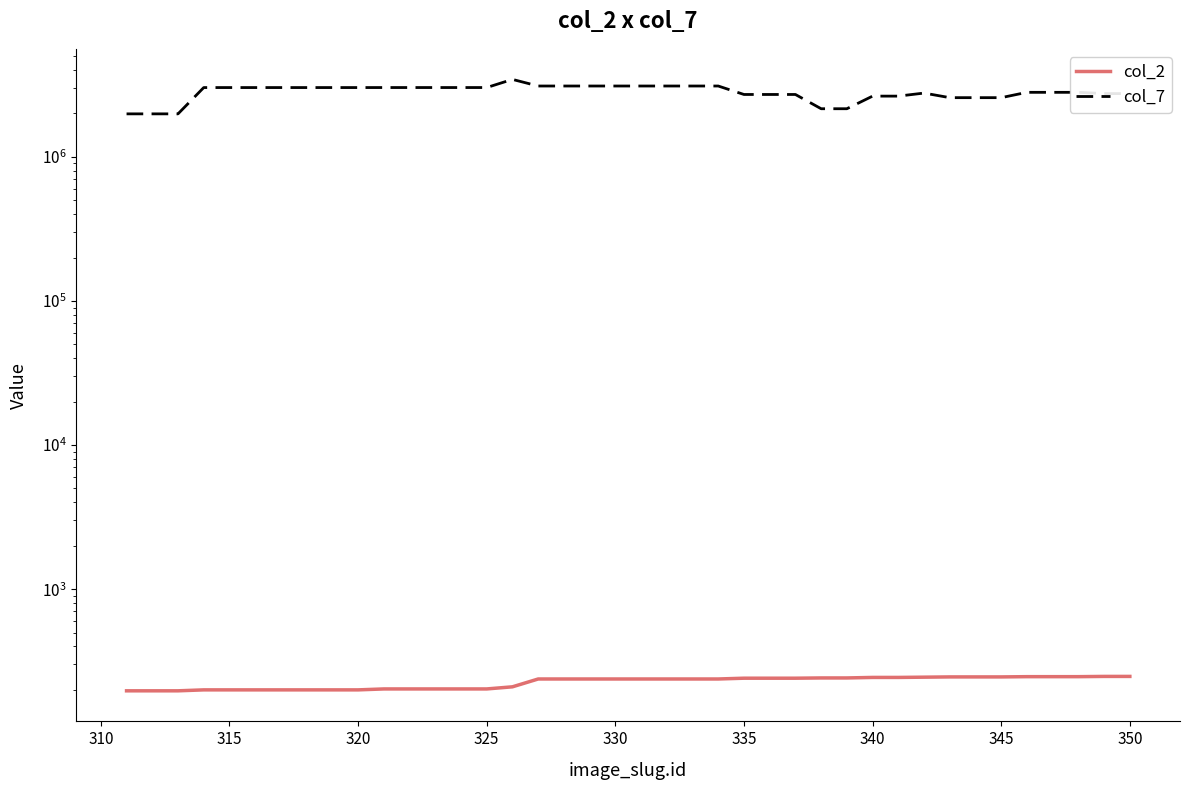

True or false: col_7 has a value of 2575979 at 345.

True